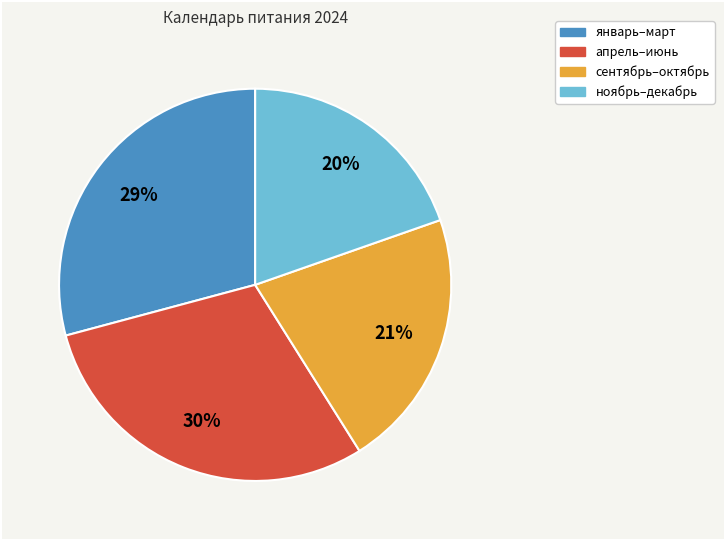

To the nearest percent, what is the difference between the largest and smallest slice percentages?

10%